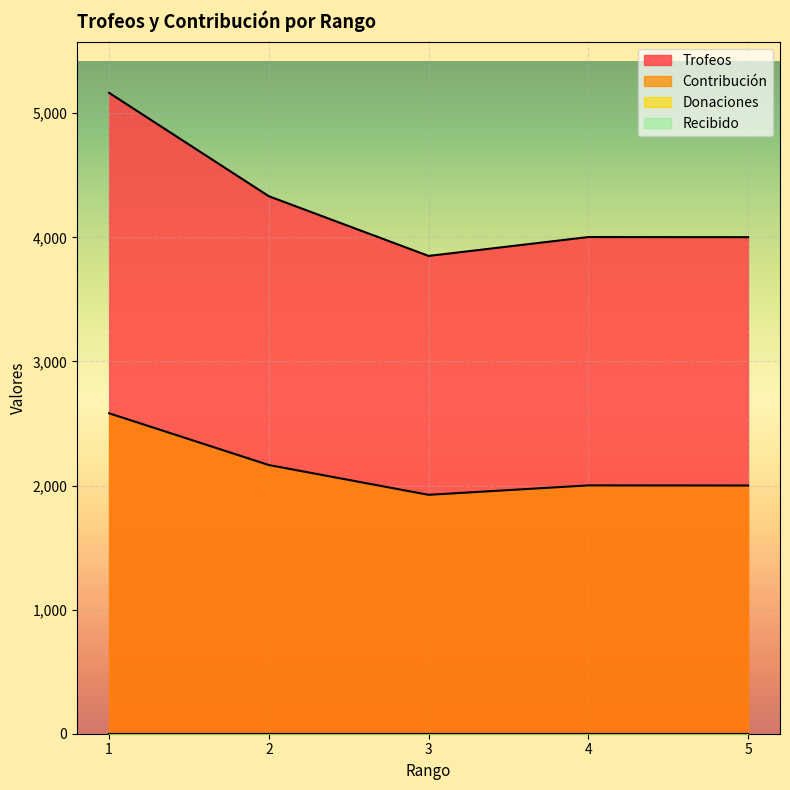

Where does the Trofeos series first go above 4002?

1